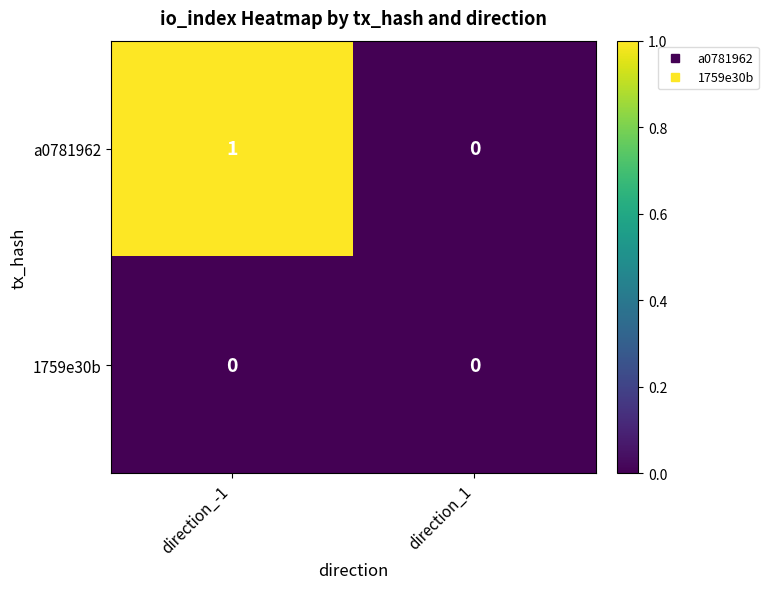

The 1759e30b series shows 0 at direction_-1. True or false?

True